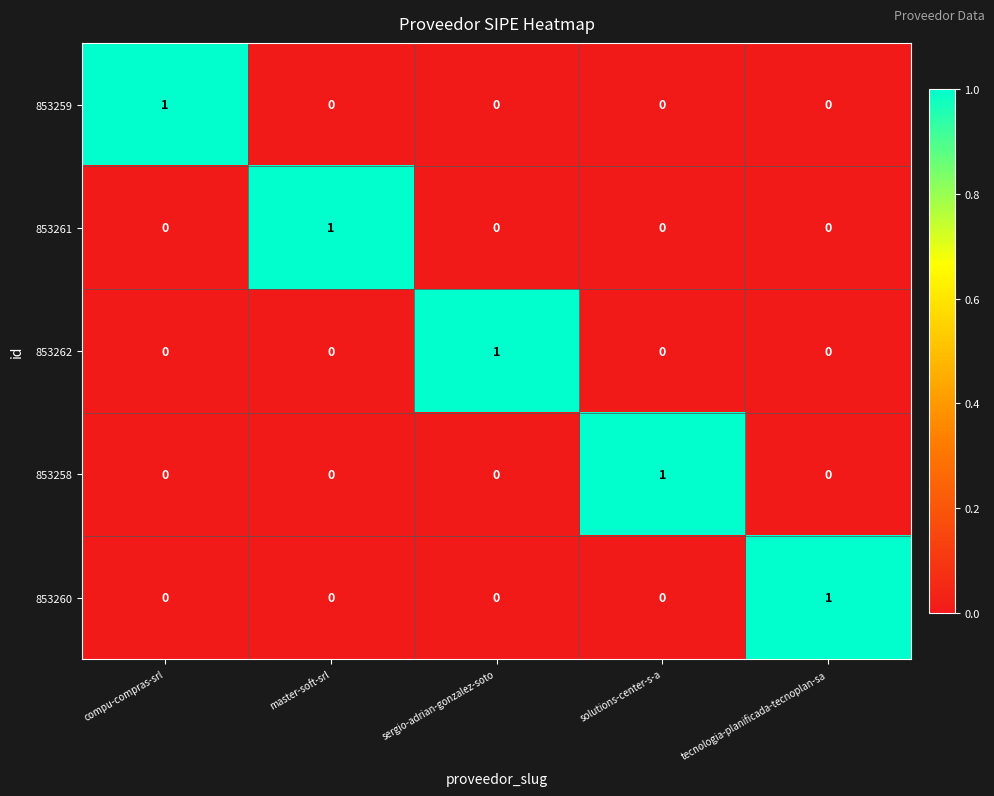

At which label does 853260 reach its peak?

tecnologia-planificada-tecnoplan-sa